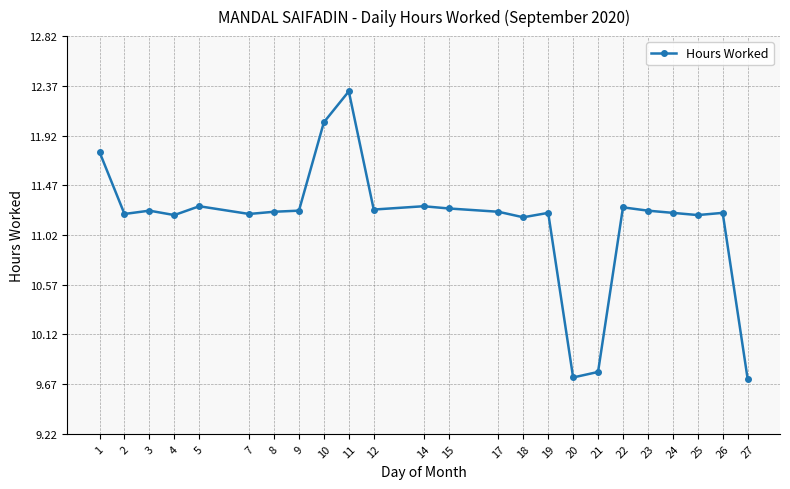

What is the ratio of the value at 24 to the value at 1?

1.0